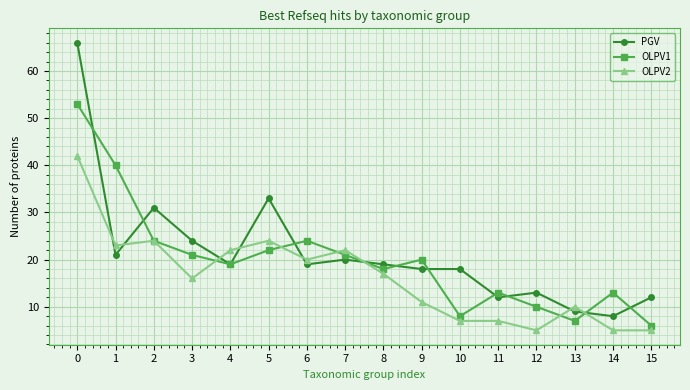

What is the value of the OLPV2 point at the 12th from the left?

7